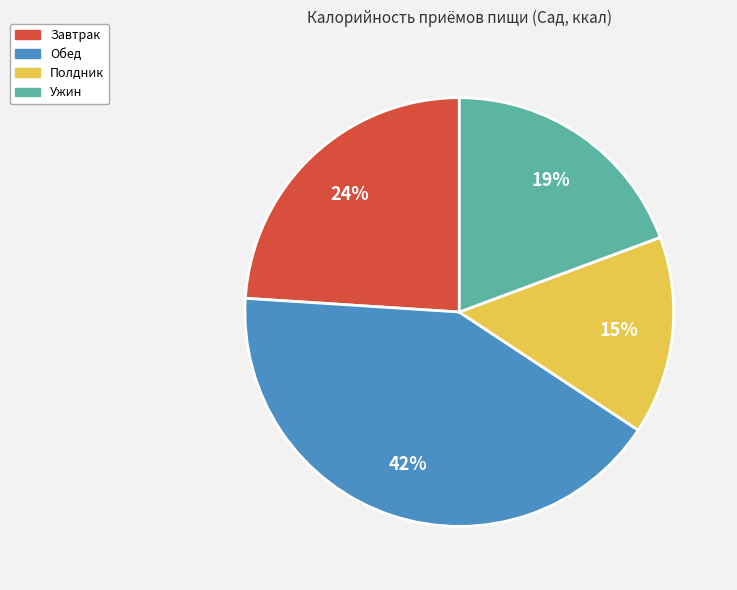

Combined, do Обед and Завтрак account for over 50%?

Yes